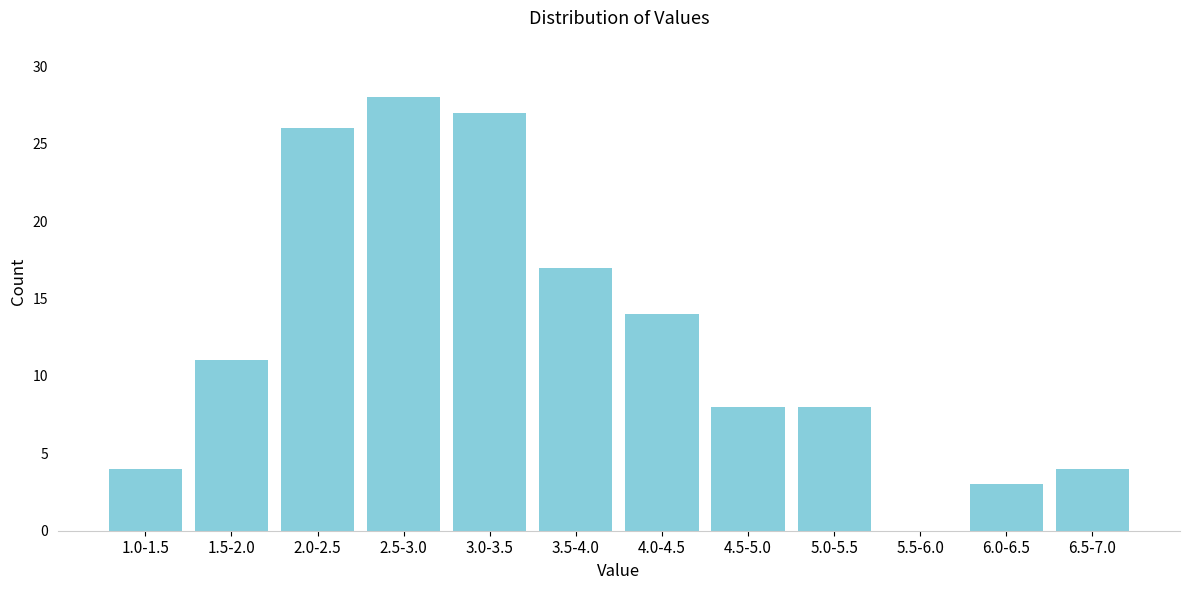

Reading left to right, what are all the values shown in this chart?

1.0-1.5=4	1.5-2.0=11	2.0-2.5=26	2.5-3.0=28	3.0-3.5=27	3.5-4.0=17	4.0-4.5=14	4.5-5.0=8	5.0-5.5=8	5.5-6.0=0	6.0-6.5=3	6.5-7.0=4